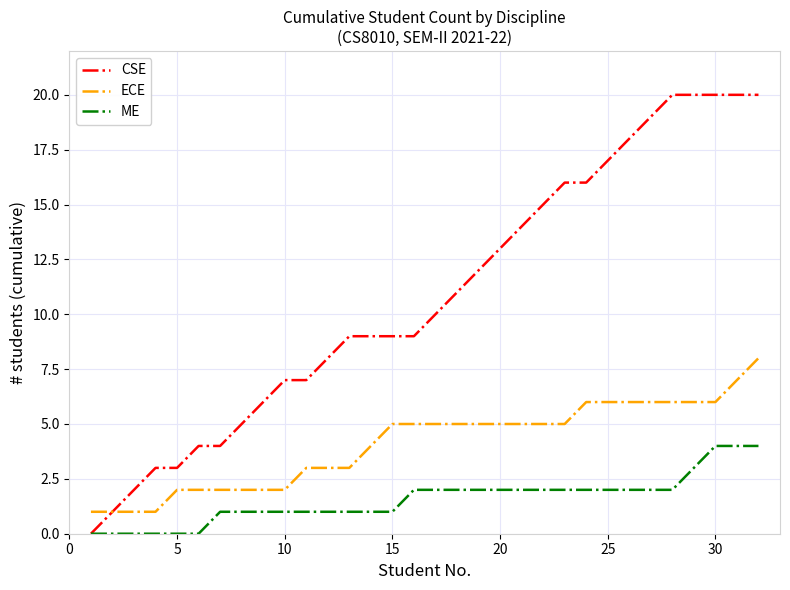

Which series has the largest total across all categories?

CSE